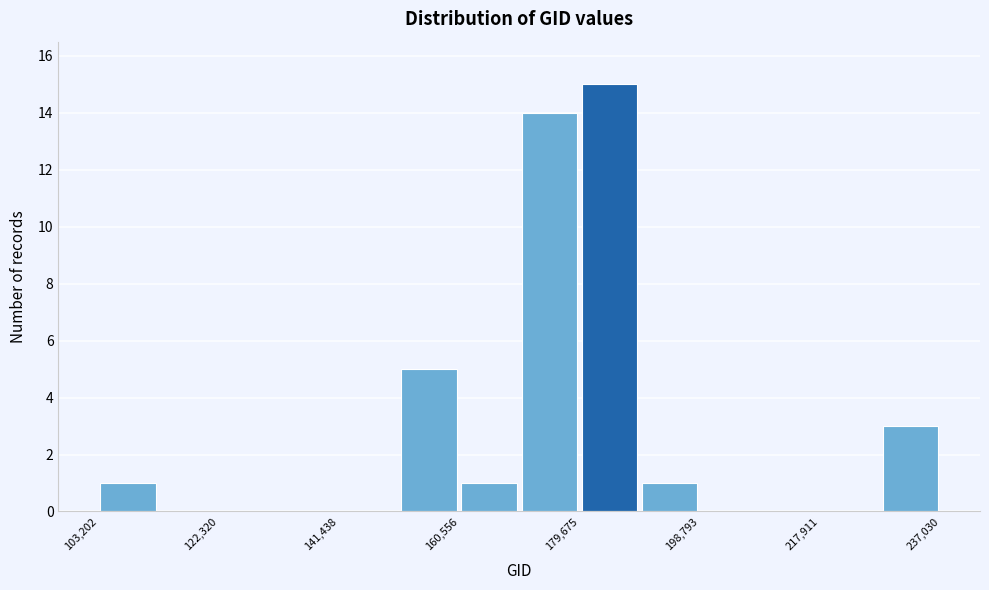

Reading left to right, list every bar in this chart as the range it spans on the x-axis followed by its height. Neither the bar edges nor the heights are printed on the chart, so give them approximately, as read against the axes.

104000 to 112000: 1
112000 to 122000: 0
122000 to 132000: 0
132000 to 142000: 0
142000 to 150000: 0
150000 to 160000: 5
160000 to 170000: 1
170000 to 180000: 14
180000 to 190000: 15
190000 to 198000: 1
198000 to 208000: 0
208000 to 218000: 0
218000 to 228000: 0
228000 to 238000: 3